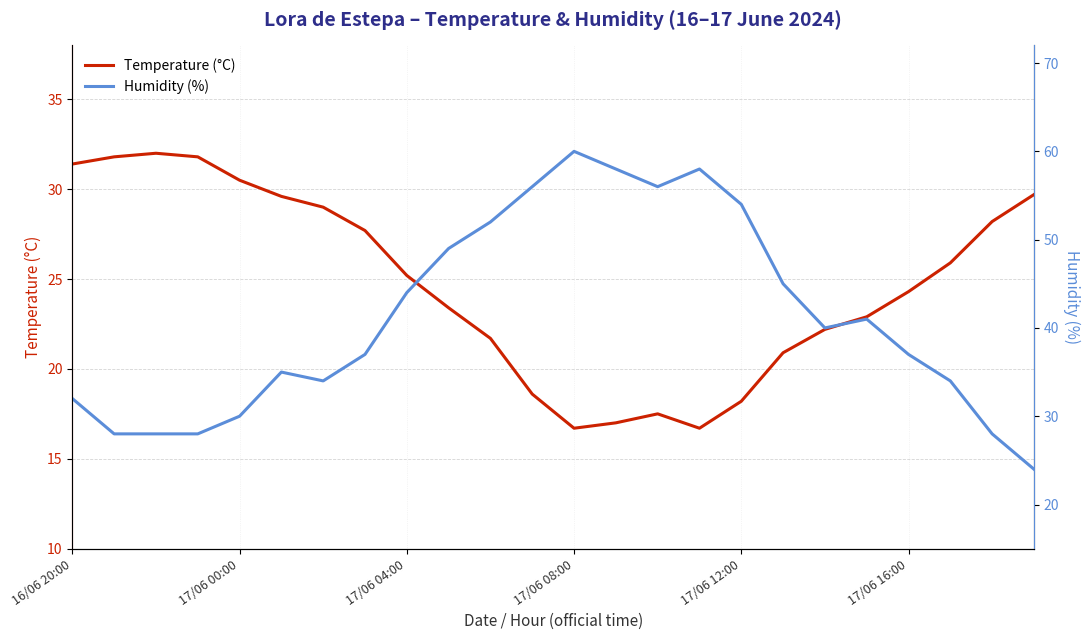

What is the maximum value shown in the chart?

60.0